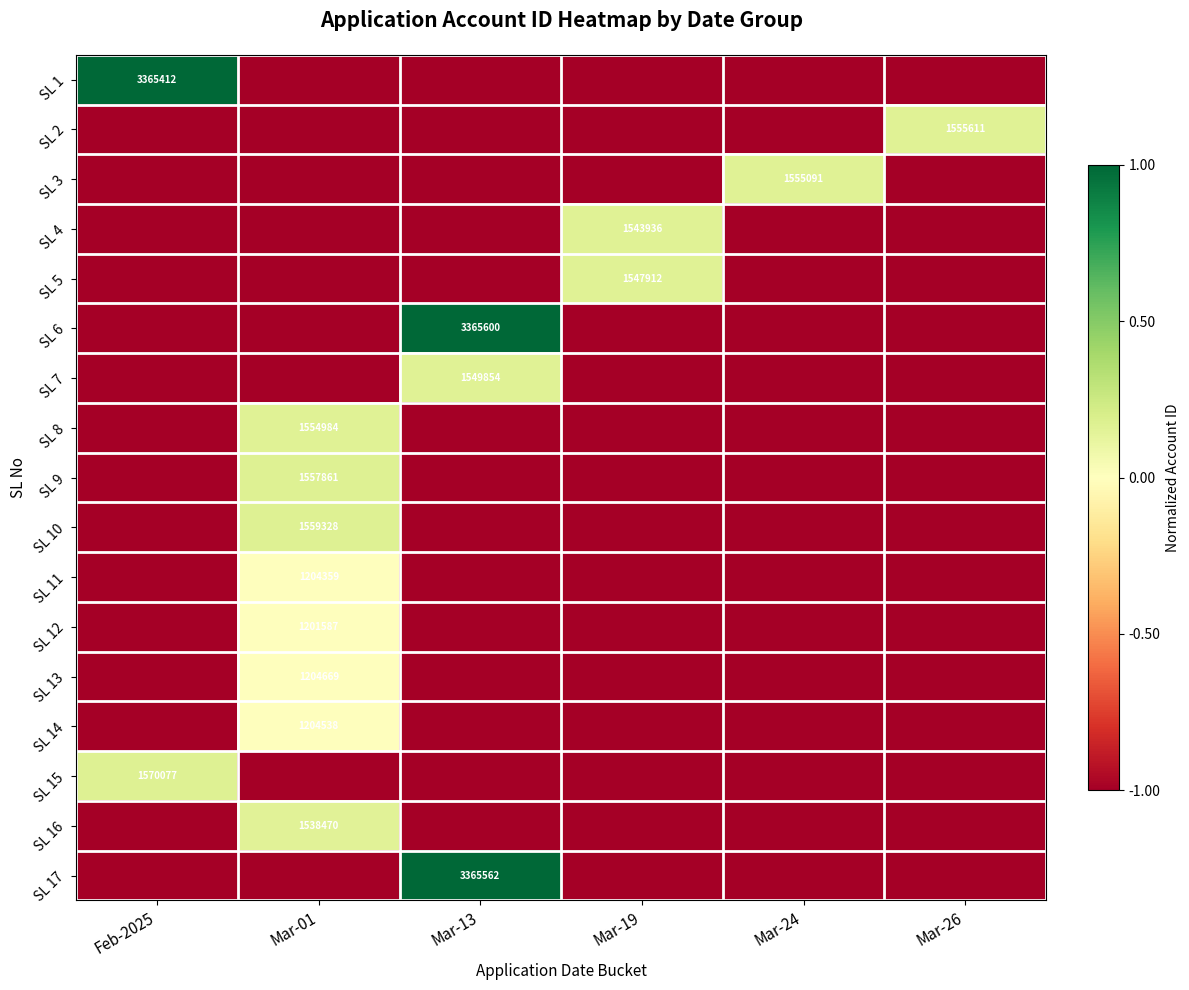

True or false: SL 10 has a value of 524889 at Mar-01.

False